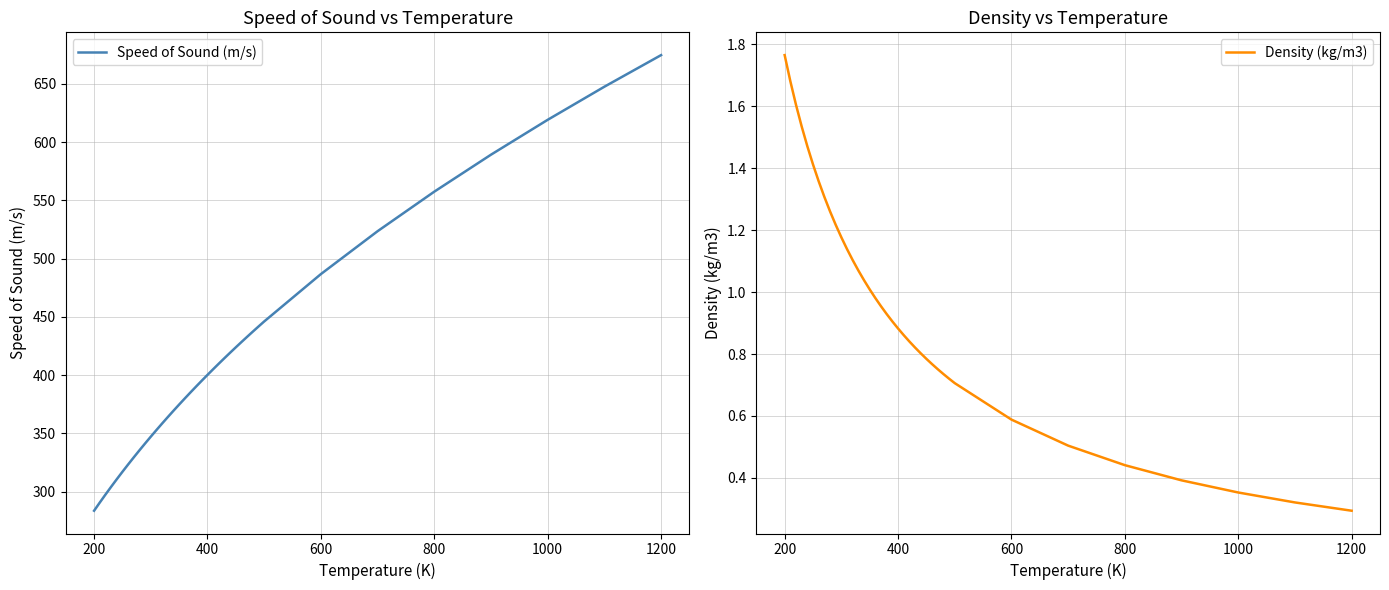

What is the difference between the second highest and second lowest values in the Speed of Sound (m/s) series?

357.0